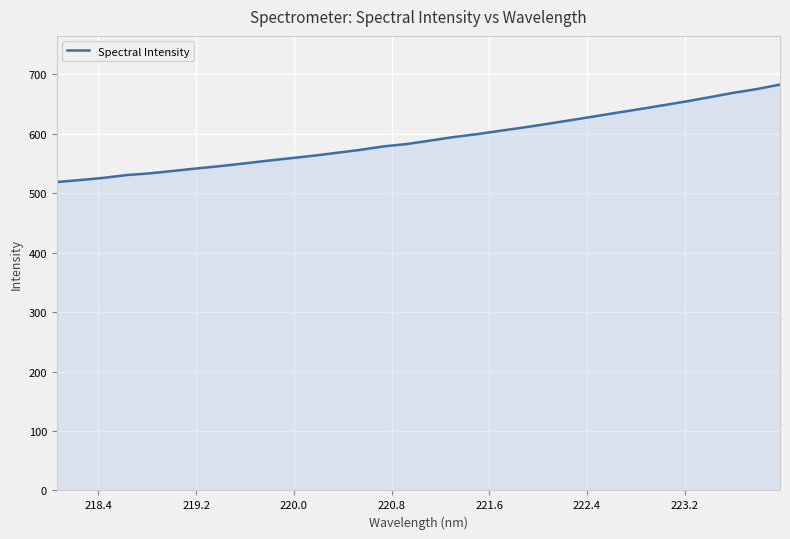

What is the difference between the maximum and minimum values?

163.9